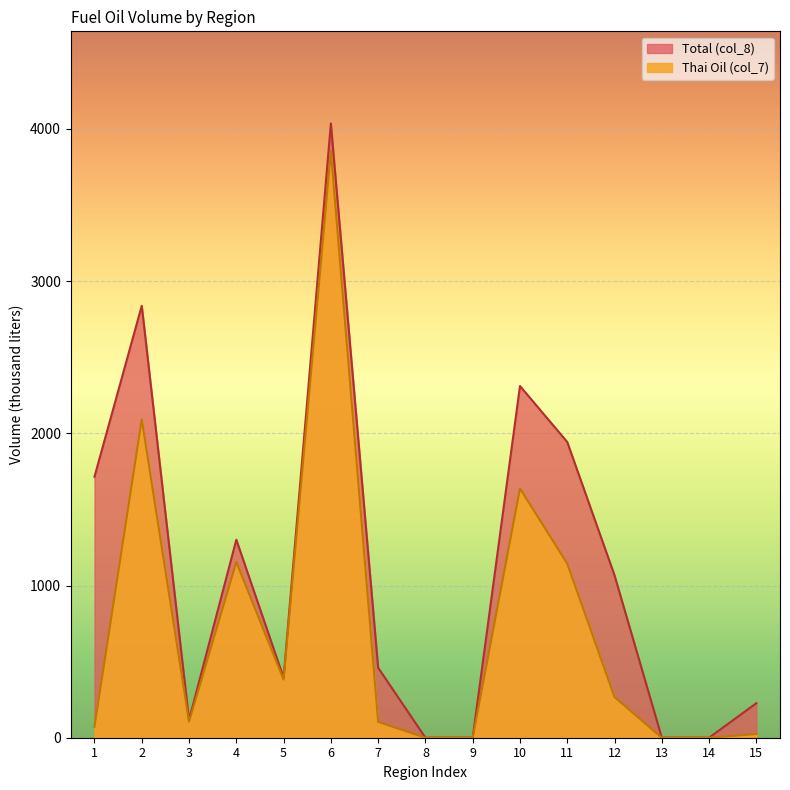

What is the difference between the Total (col_8) values at 12 and 15?

840